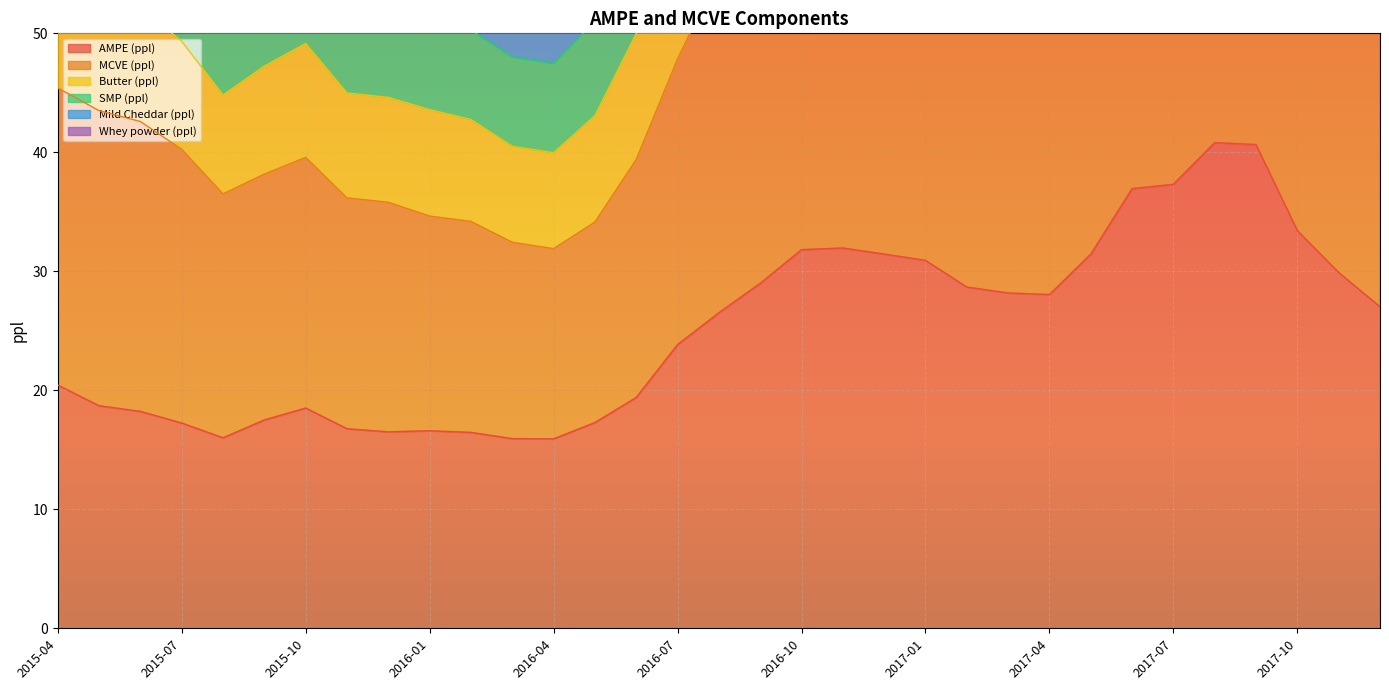

What is the label of the 27th point from the right?

2015-10